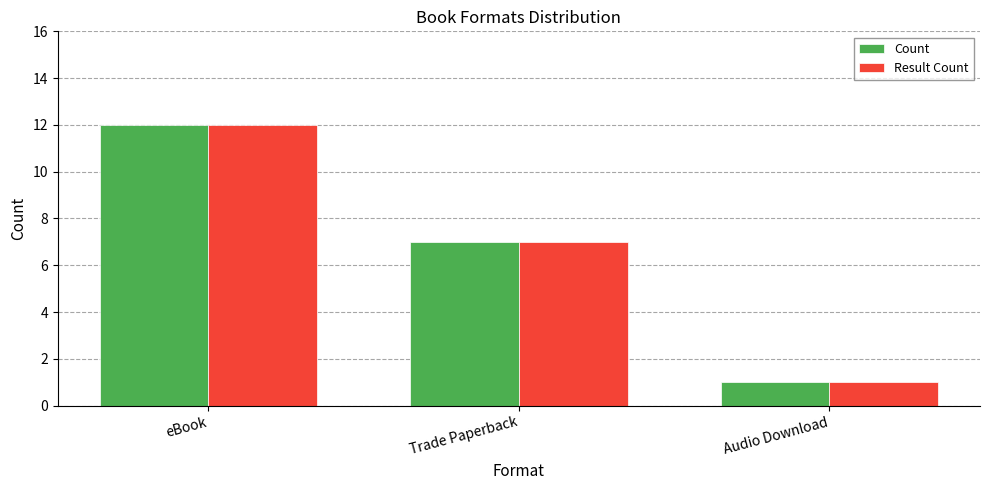

List the labels in order of Result Count value, smallest first.

Audio Download, Trade Paperback, eBook